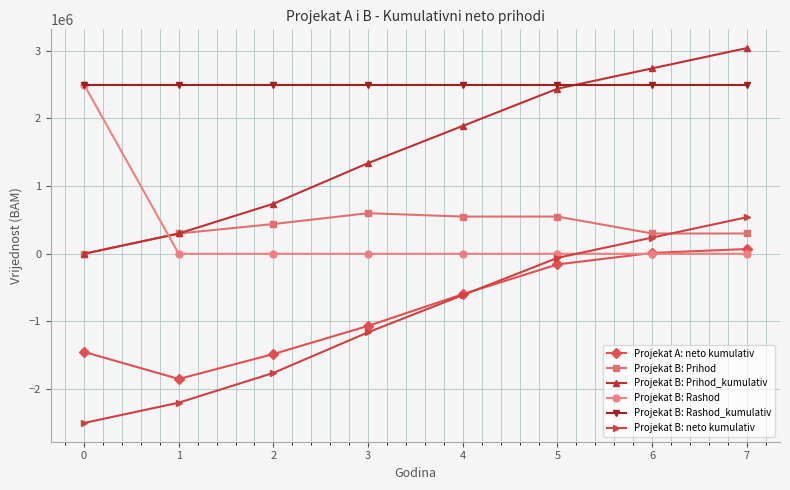

At which category is the sum across all series the highest?

7